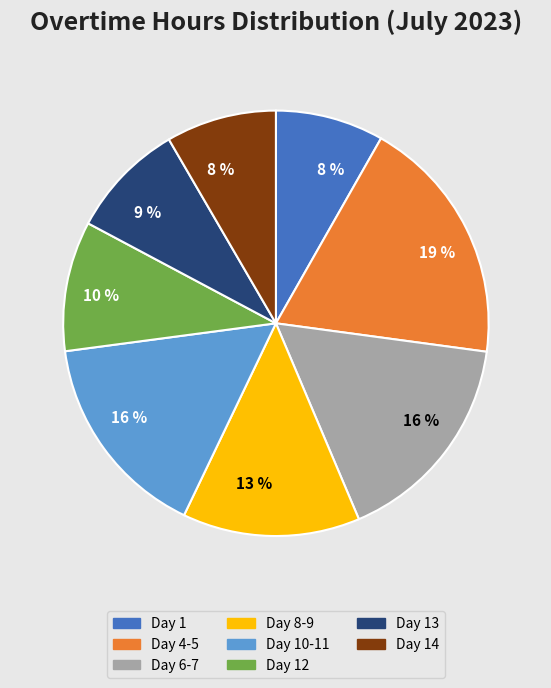

To the nearest percent, what is the difference between the largest and smallest slice percentages?

11%